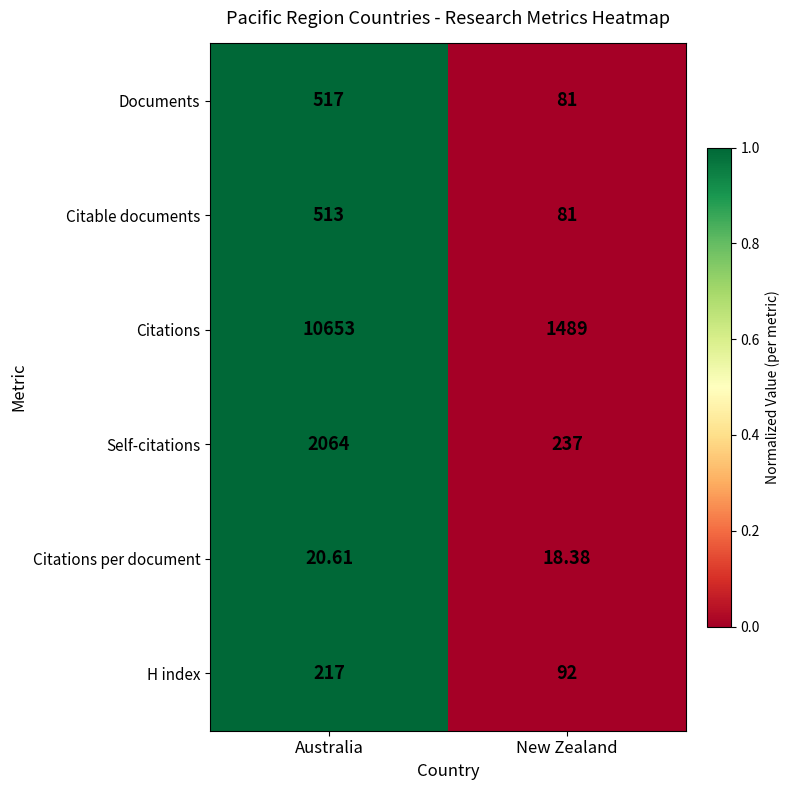

Which series has the widest spread of values?

Citations